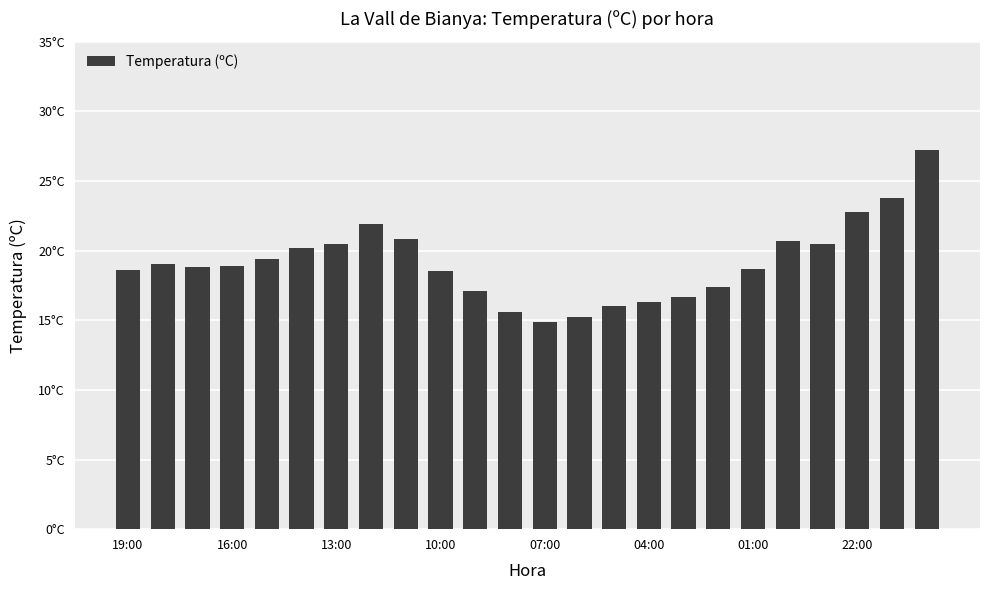

Does the chart contain any negative values?

No